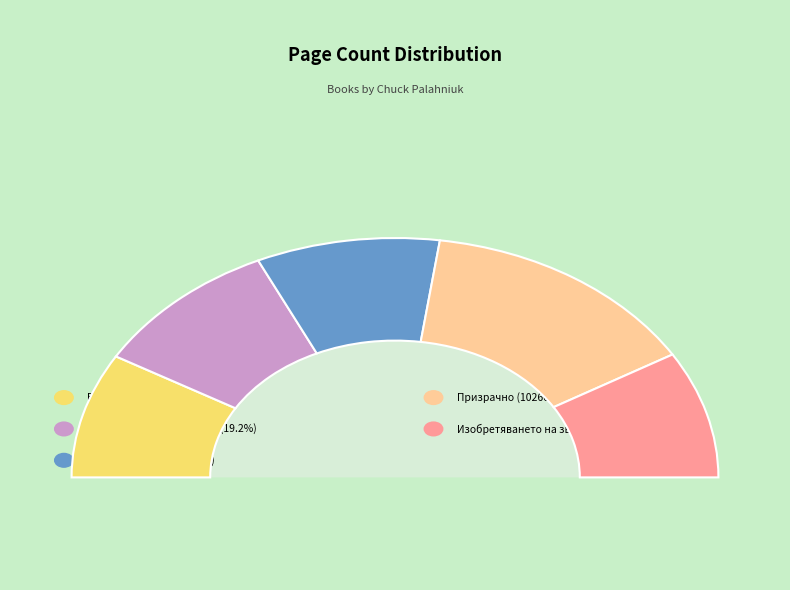

To the nearest percent, what is the average slice percentage?

20%